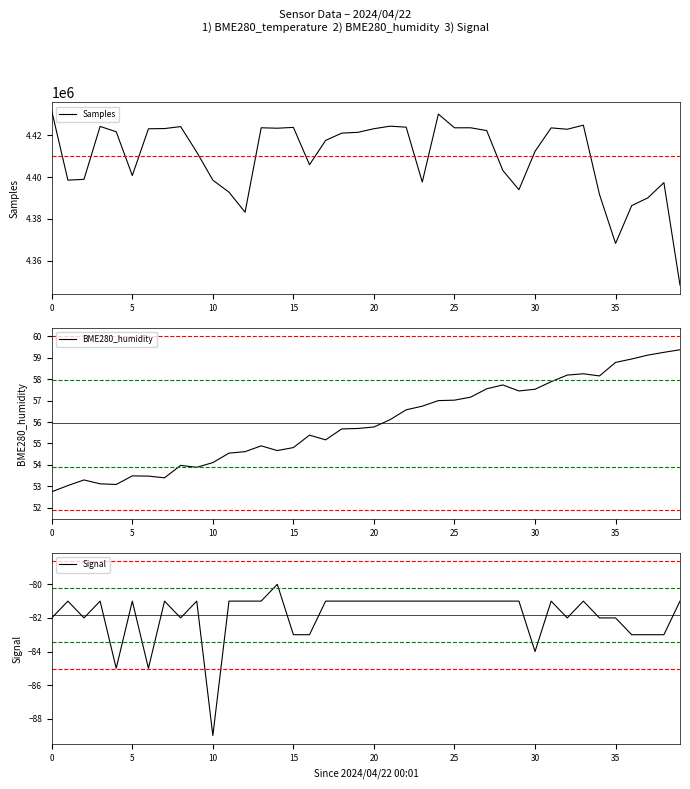

The BME280_humidity series shows 35.6 at 5. True or false?

False